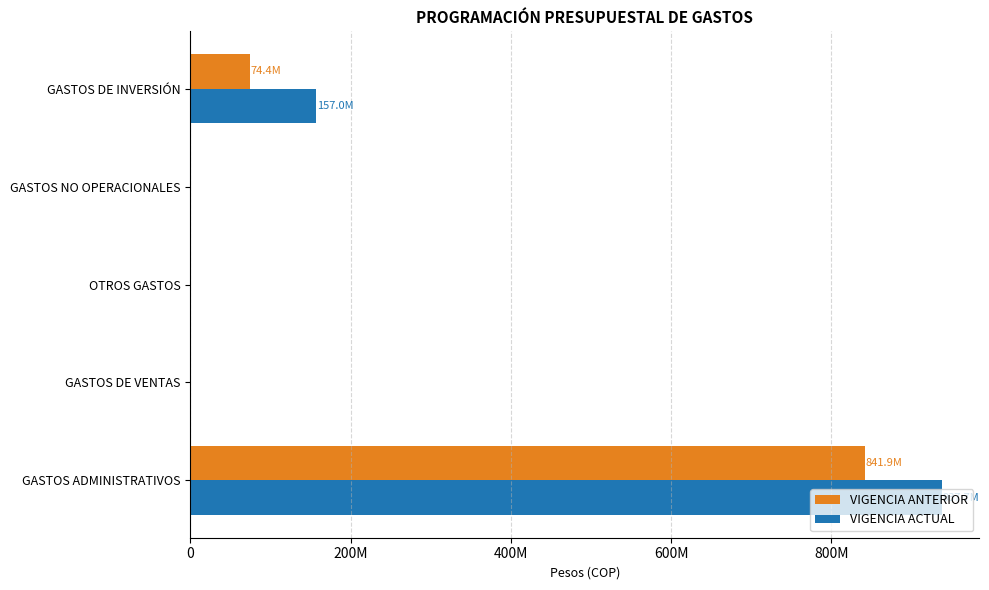

What are all the series names shown in the legend?

VIGENCIA ANTERIOR, VIGENCIA ACTUAL